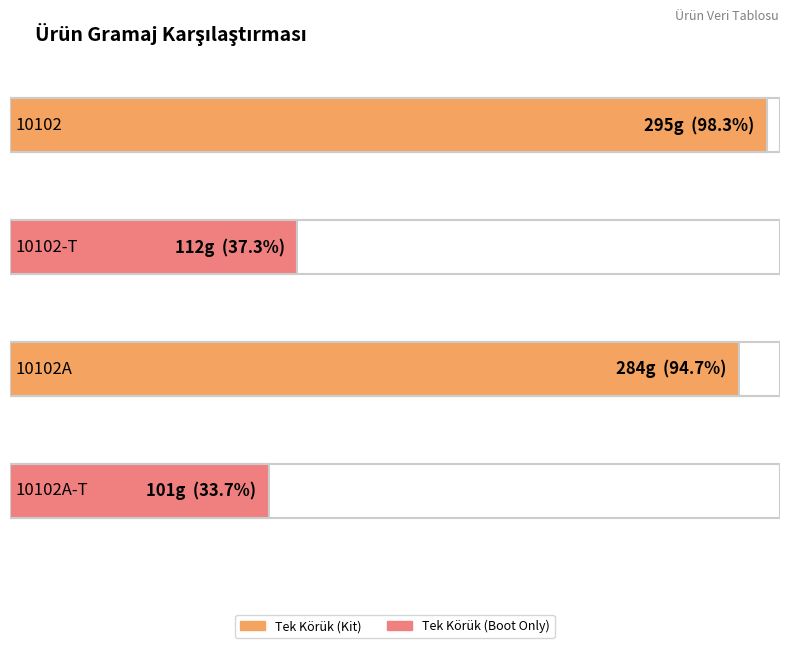

How many values exceed 284?

1